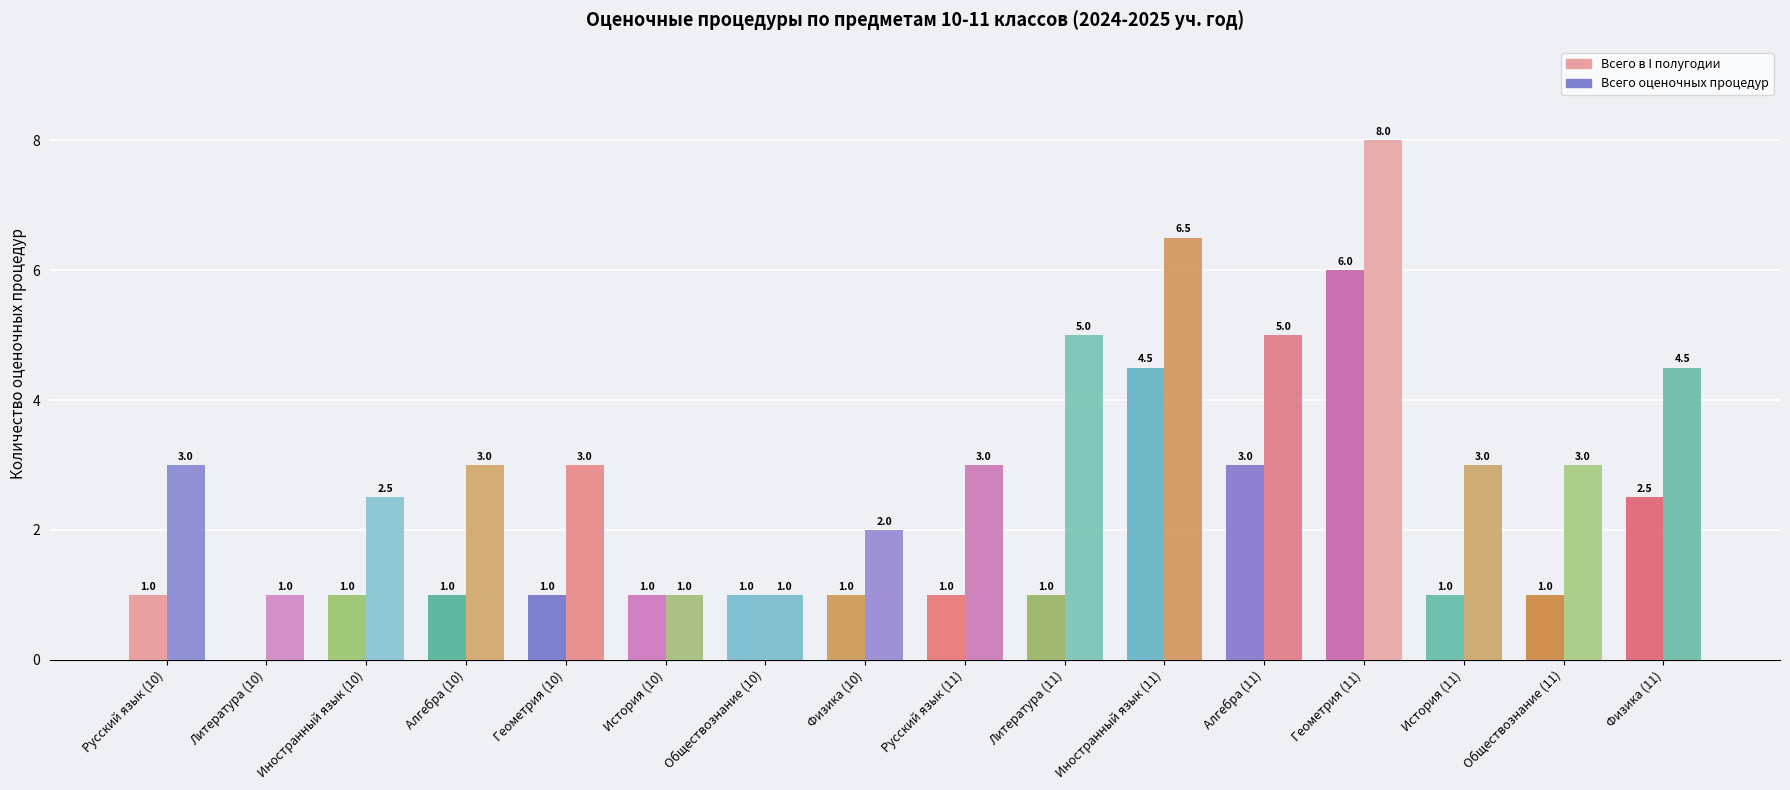

What is the average value of the Всего в I полугодии series?

1.7